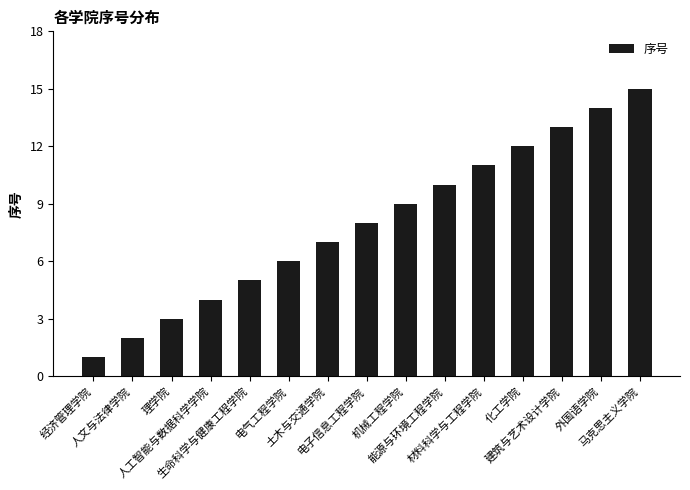

What position from the right is 人文与法律学院?

14